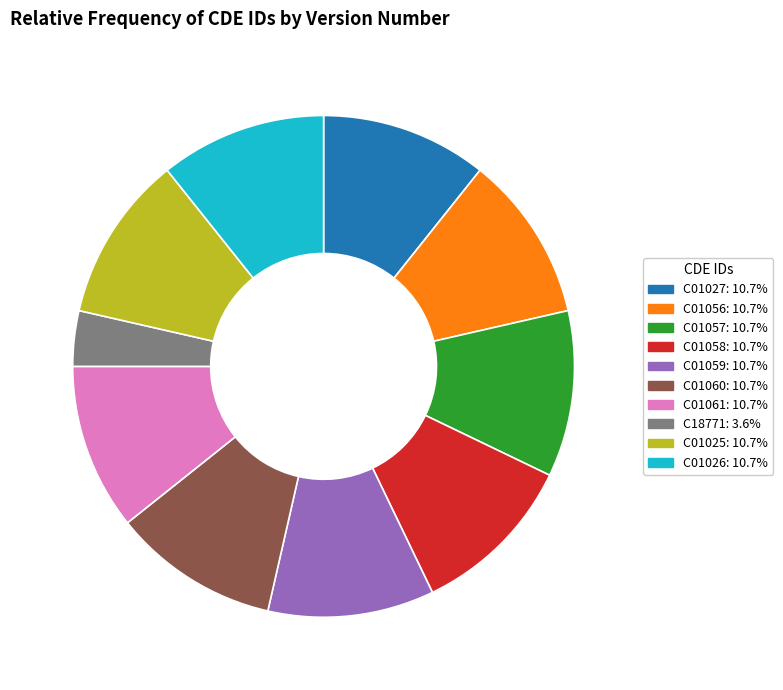

Do C01058 and C01060 together represent more than half of the pie?

No